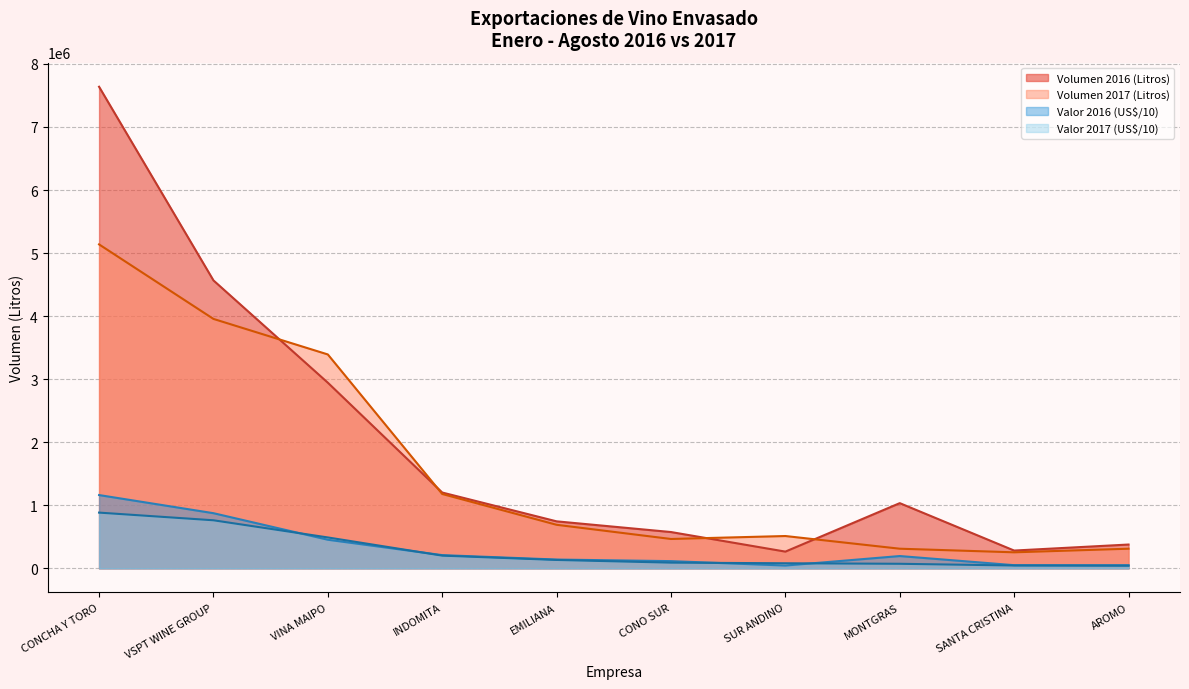

Where does the Valor 2016 (US$) series first go above 195299?

CONCHA Y TORO